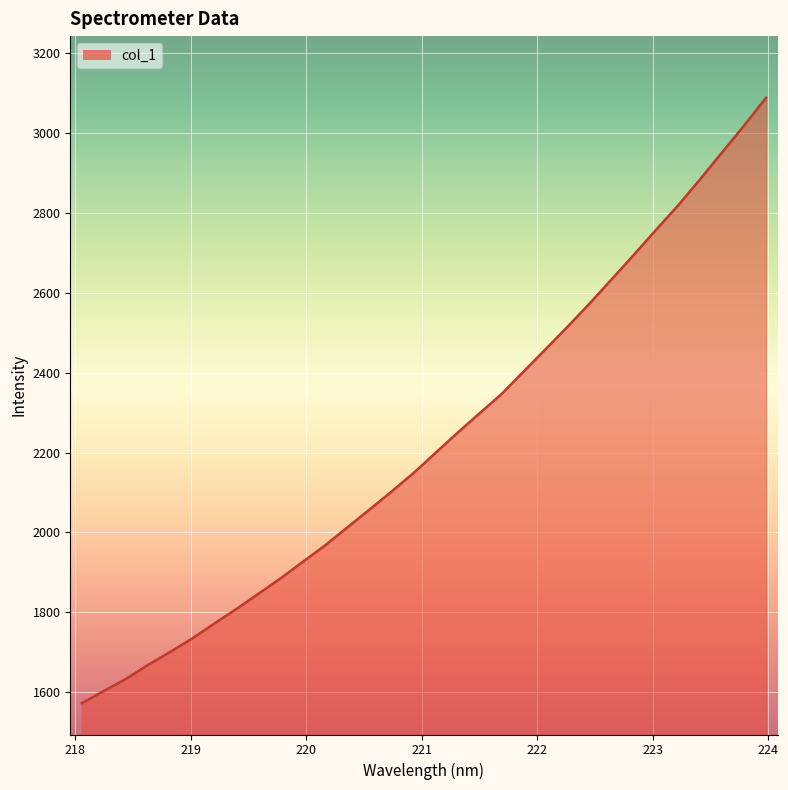

Count the number of data series in this chart.

1